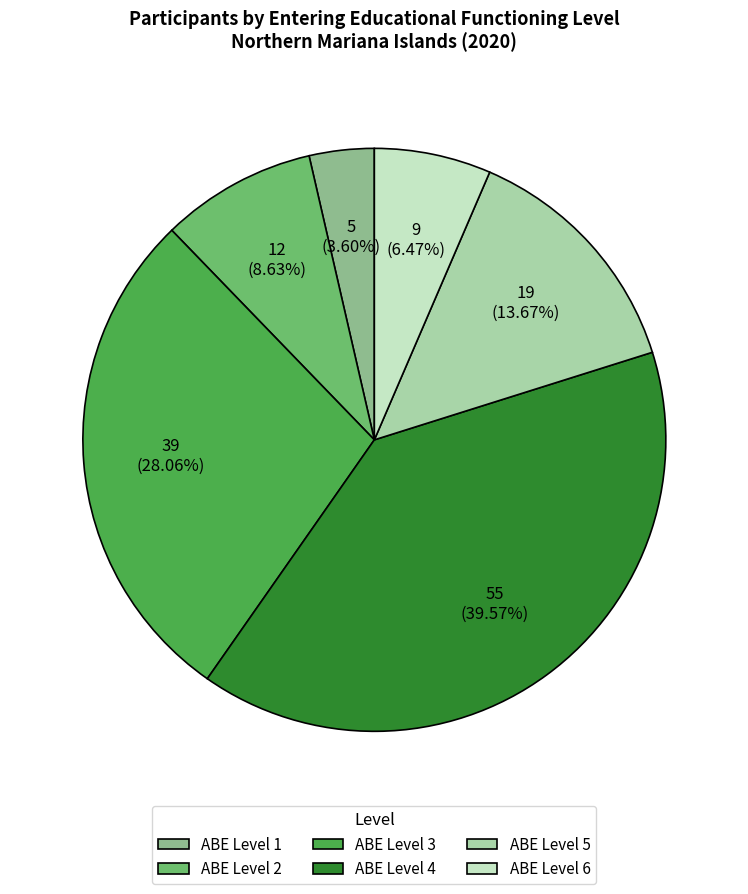

How many slices are in this pie chart?

6